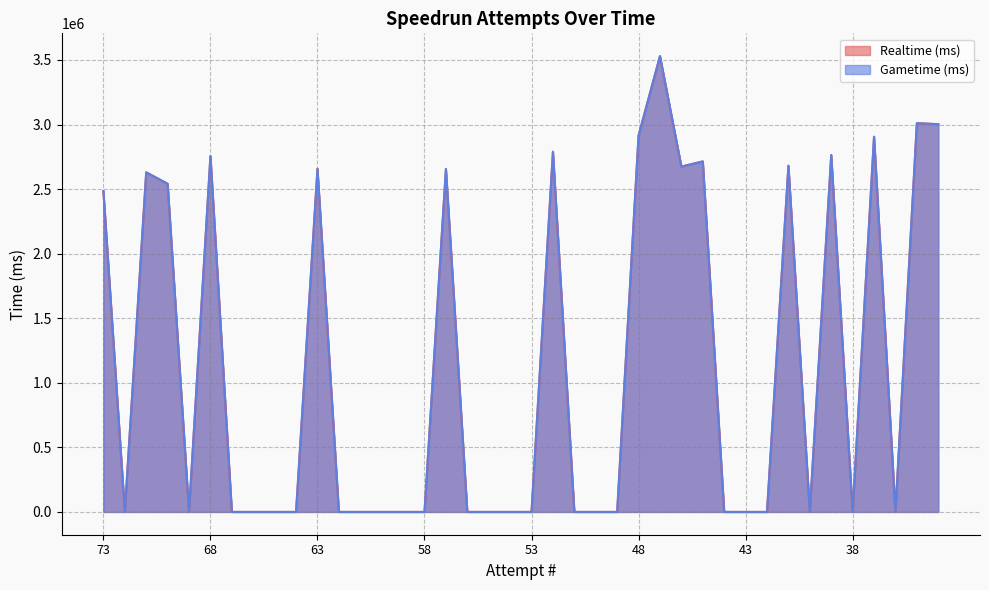

Does the chart have visible grid lines?

Yes